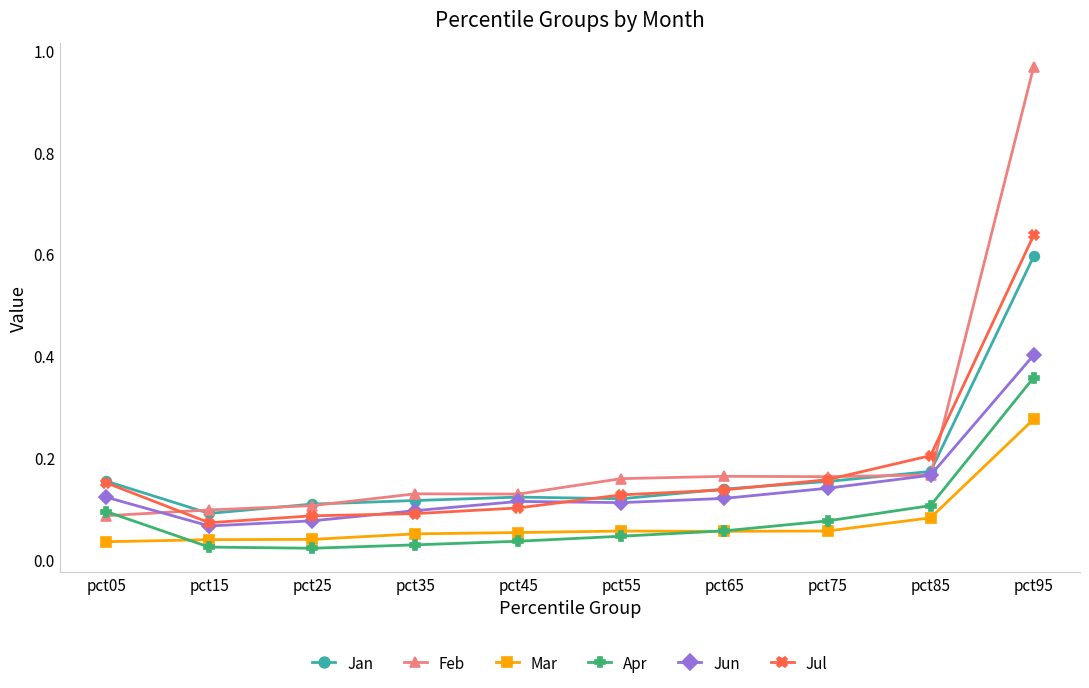

At which category is the sum across all series the highest?

pct95